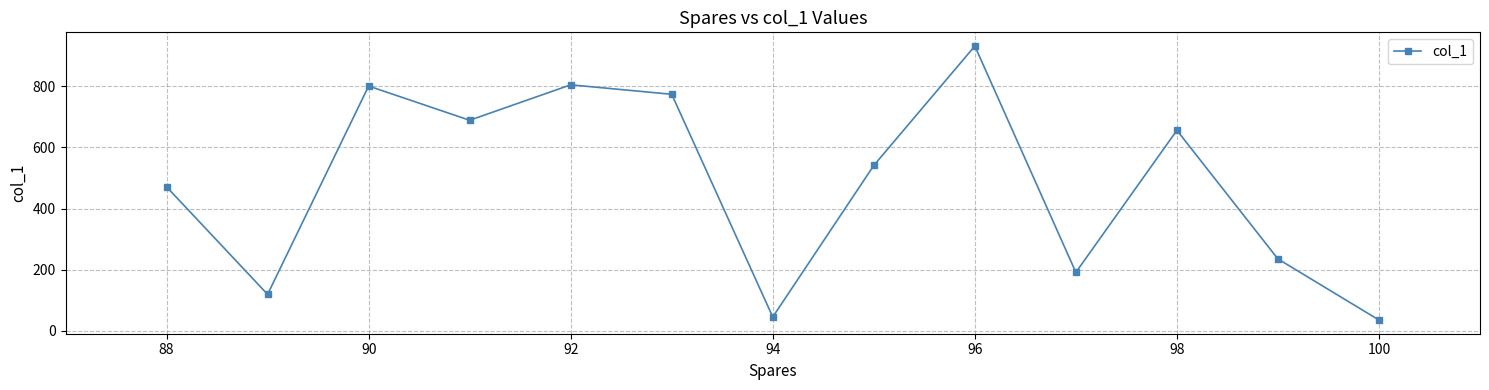

Reading left to right, what are all the values shown in this chart?

471	119	801	689	805	774	45	541	932	191	656	235	35